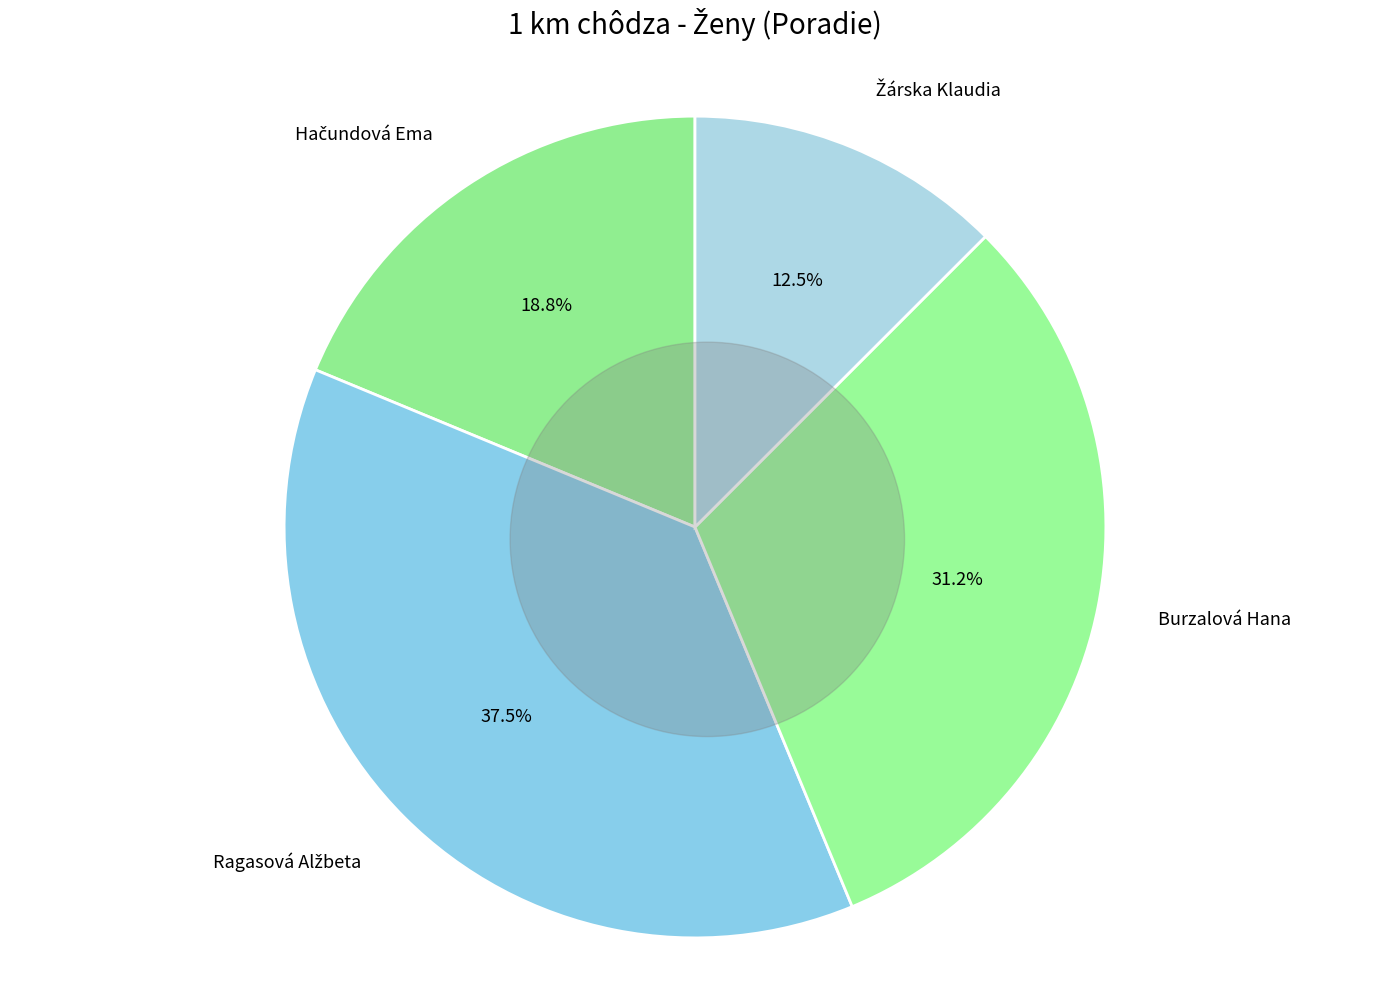

Is the sum of Žárska Klaudia and Burzalová Hana greater than half?

No